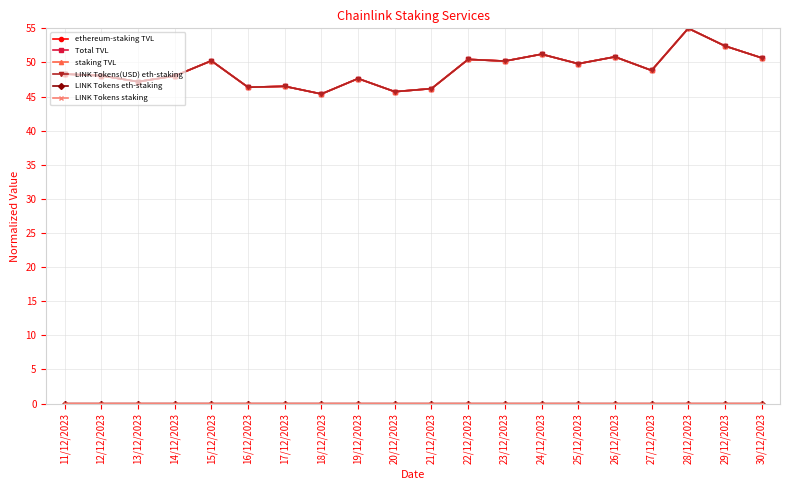

Is the value of ethereum-staking TVL at 19/12/2023 greater than the value of LINK Tokens eth-staking at 28/12/2023?

Yes